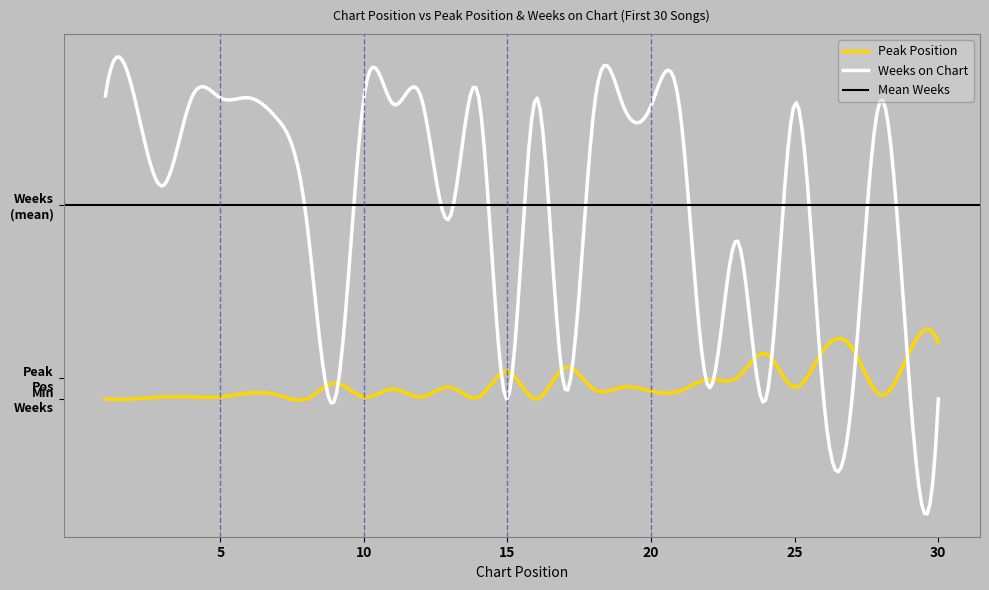

At how many categories does at least one series exceed 10?

29